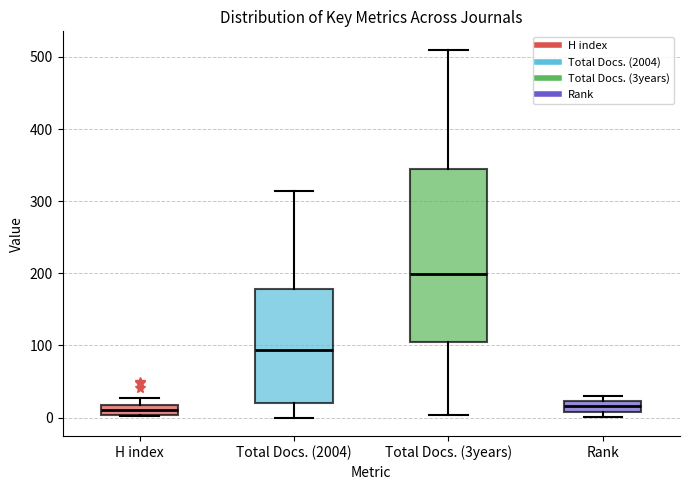

Which box has the highest median line?

Total Docs. (3years)